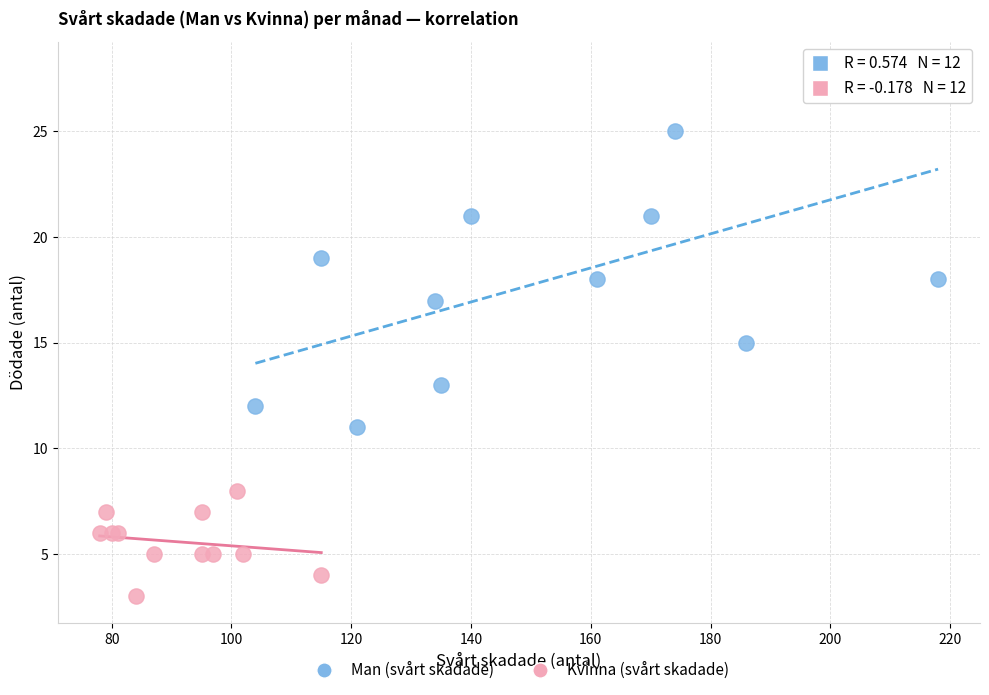

Which series has the widest spread of Y values?

Man (svårt skadade)